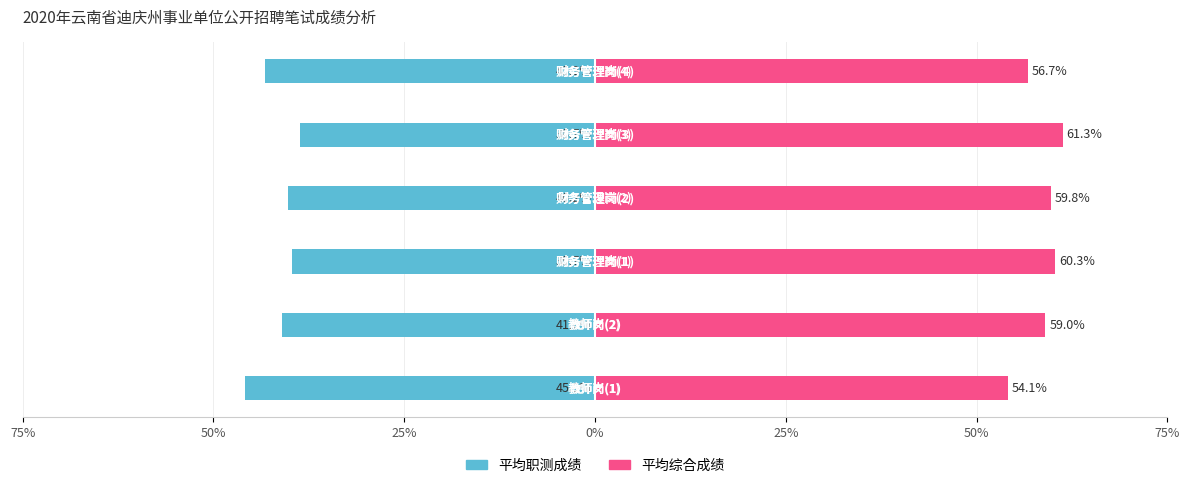

Which series changed the most between 0% and 25%?

平均综合成绩